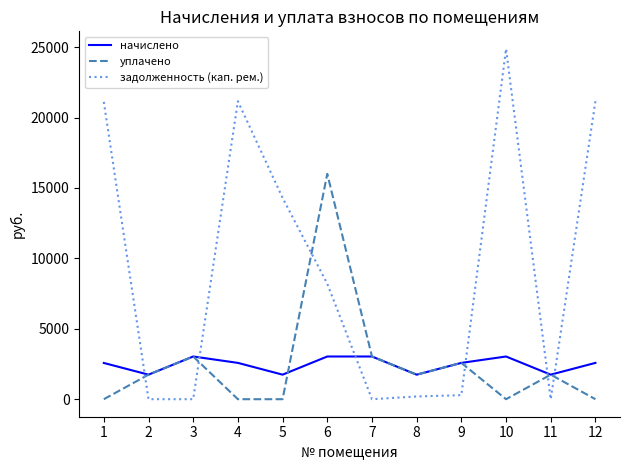

What is the difference between the задолженность (кап. рем.) values at 1 and 4?

44.3